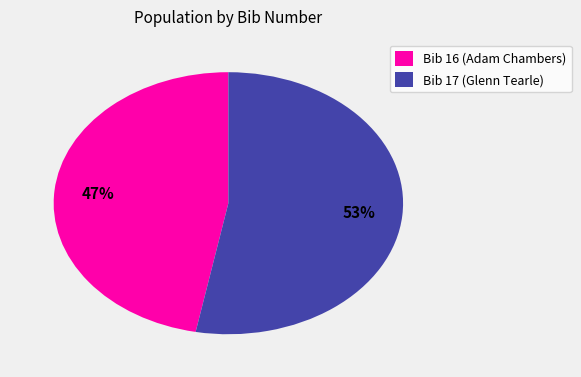

Is there any slice that represents more than half of the pie?

Yes